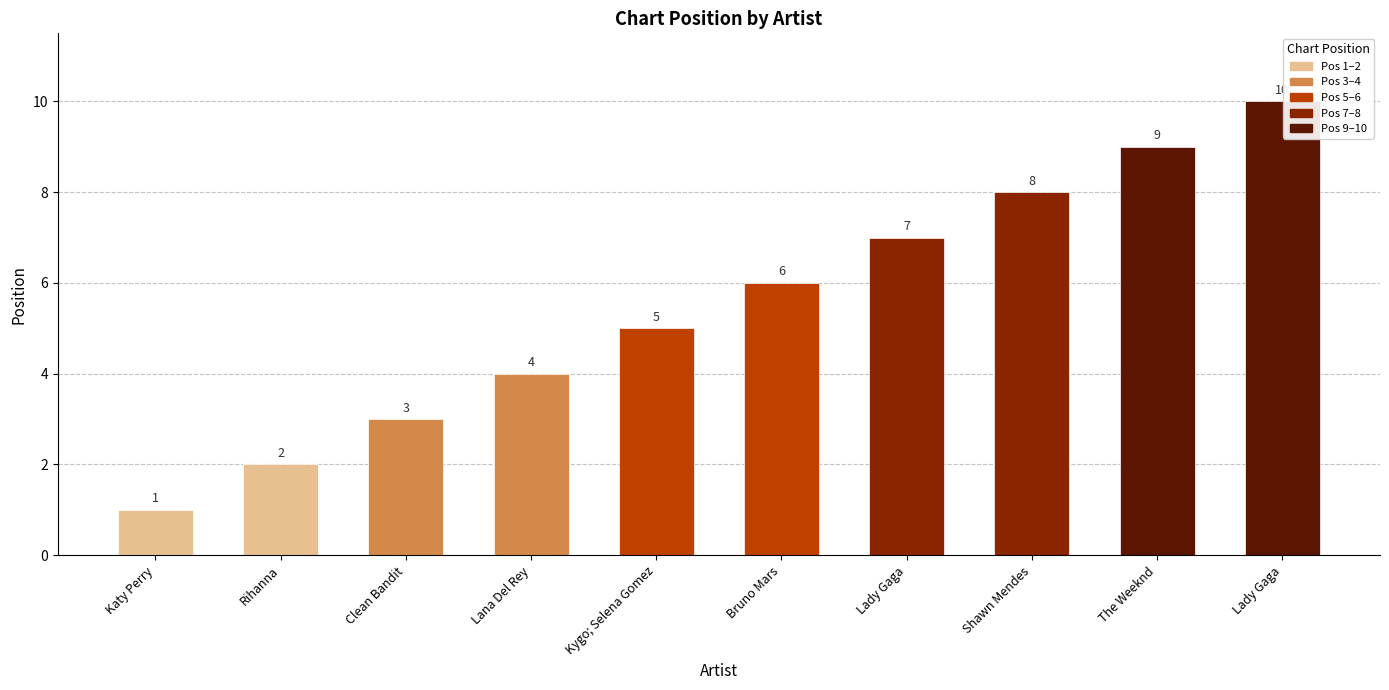

Reading left to right, extract all data points from this chart.

1	2	3	4	5	6	7	8	9	10